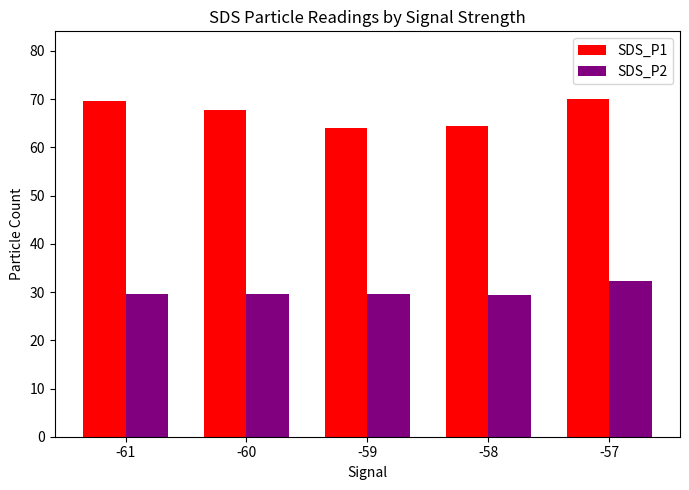

What is the difference between the SDS_P1 values at -59 and -60?

3.6